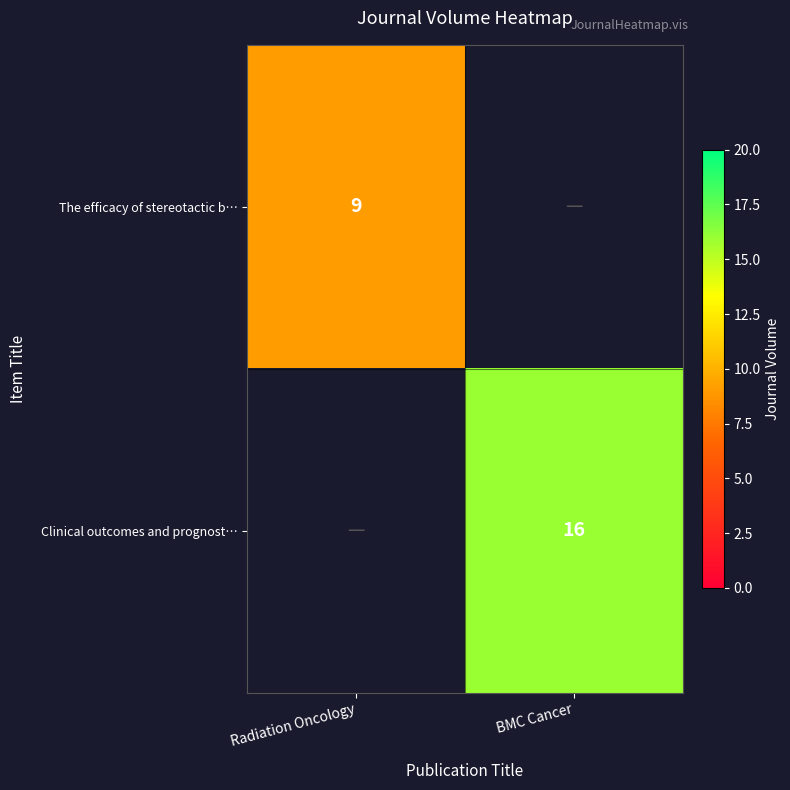

The value of Clinical outcomes and prognost… at BMC Cancer is 8. True or false?

False